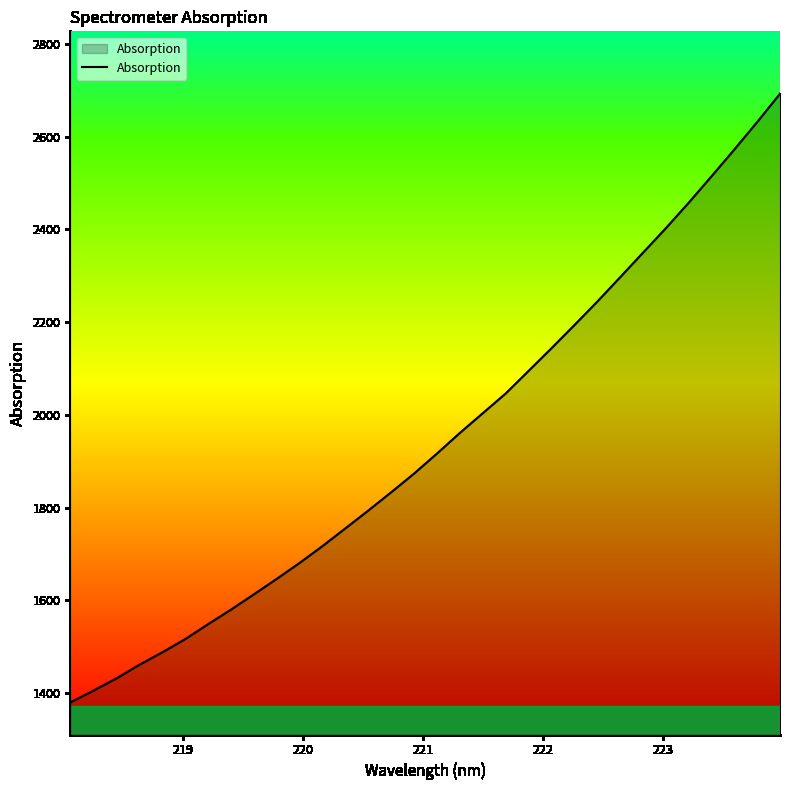

What is the minimum value shown in the chart?

1379.9